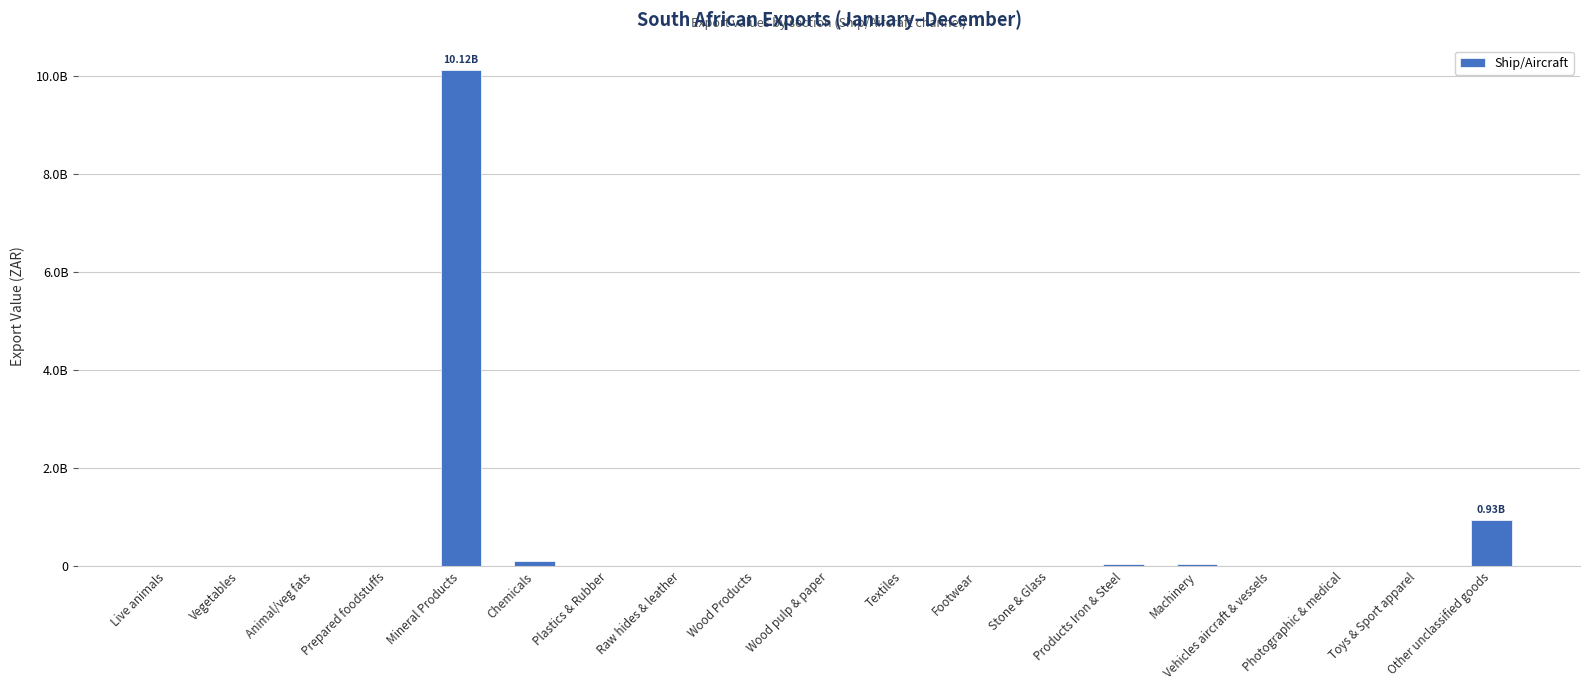

What is the sum of the values at Vehicles aircraft & vessels and Footwear?

6670834